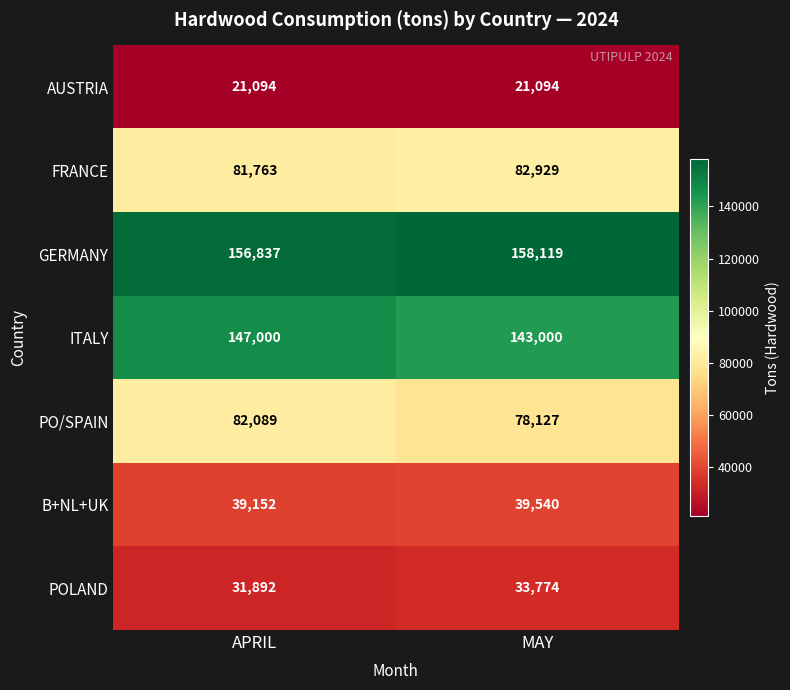

What is the sum of the AUSTRIA values at APRIL and MAY?

42188